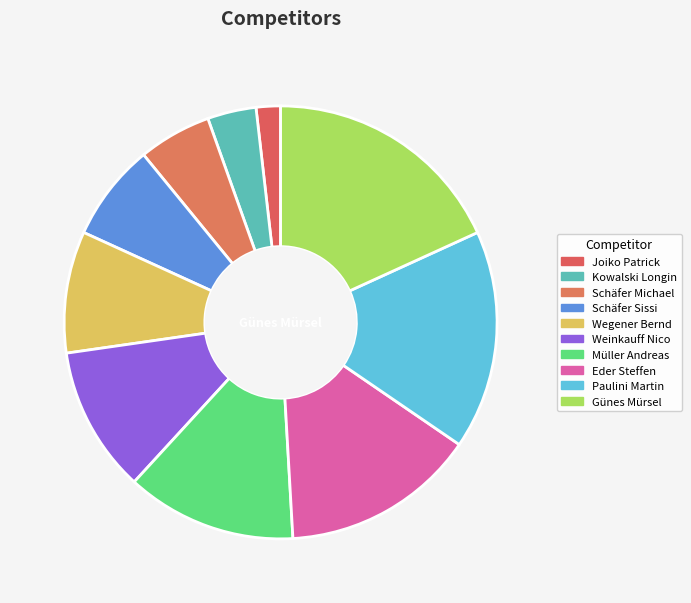

Which category has the smallest portion of the pie?

Joiko Patrick